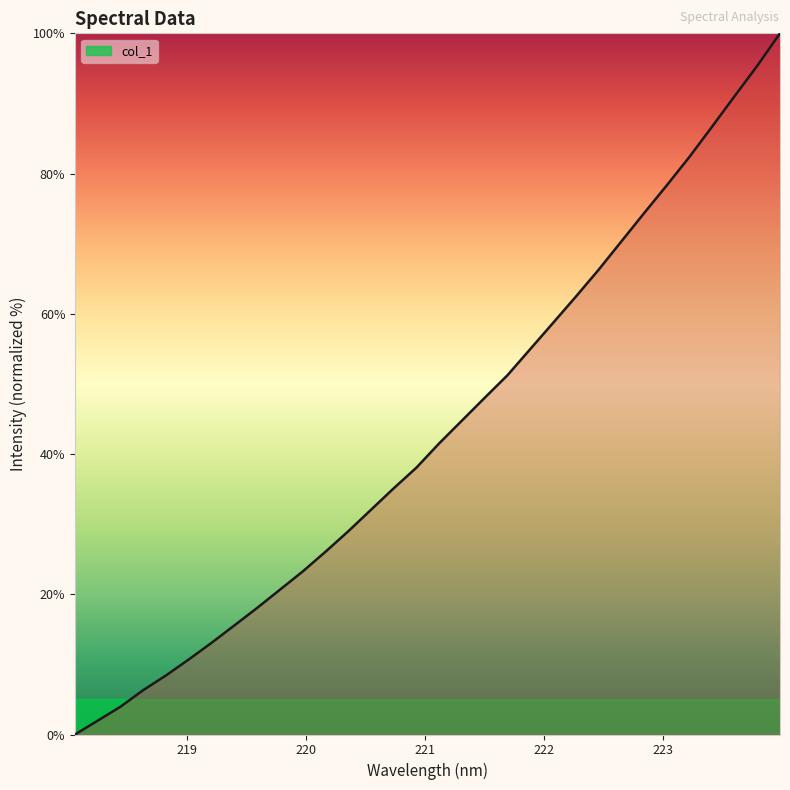

What is the difference between the maximum and minimum values?

100.0